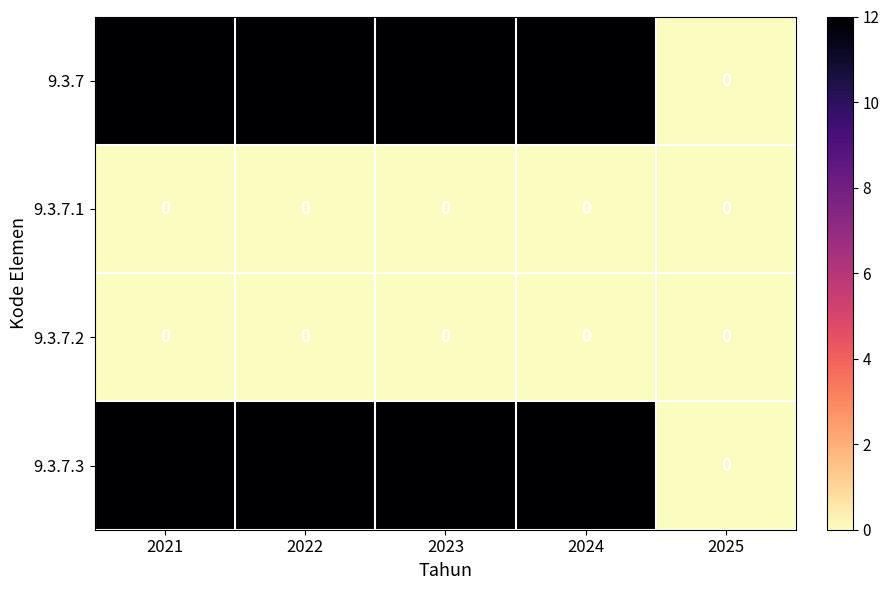

What is the spread (max minus min) of values at 2024?

12